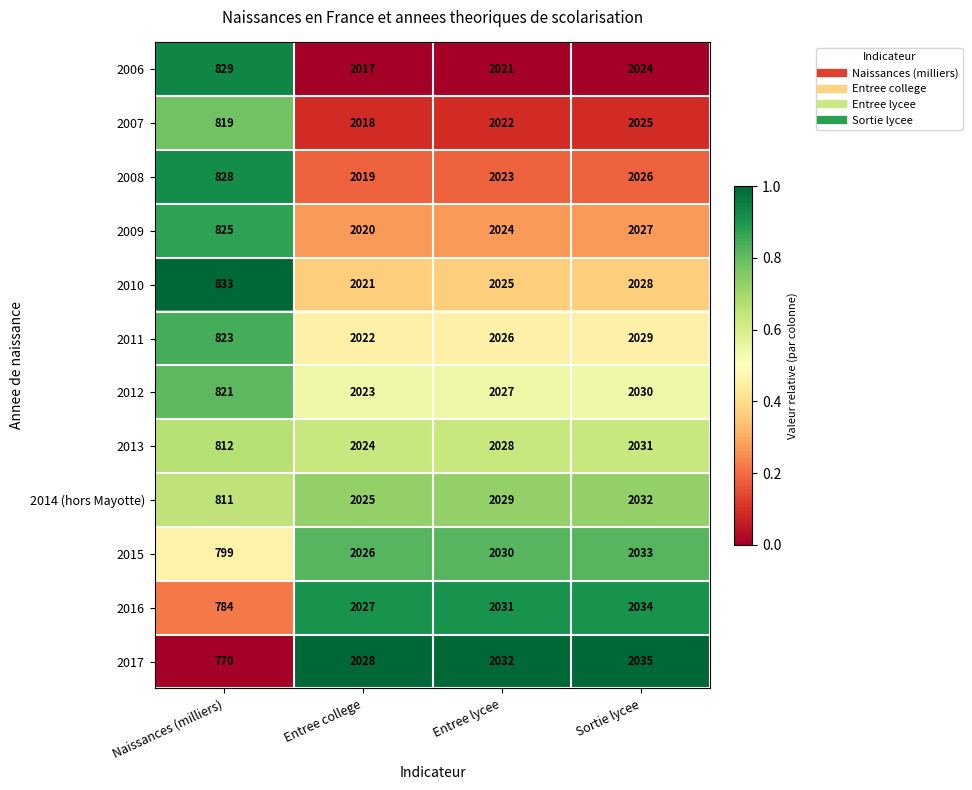

What is the total value across all series at Sortie lycee?

24354